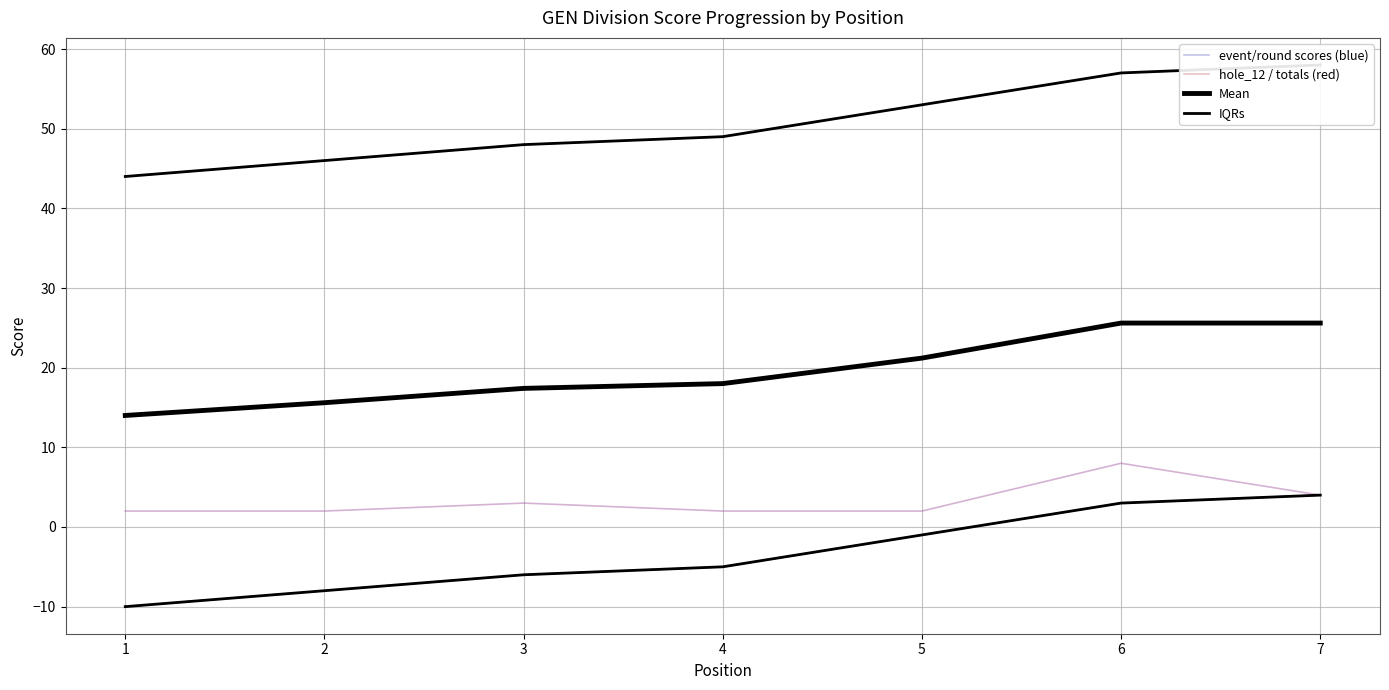

What is the difference between the highest and lowest values at 5?

54.0